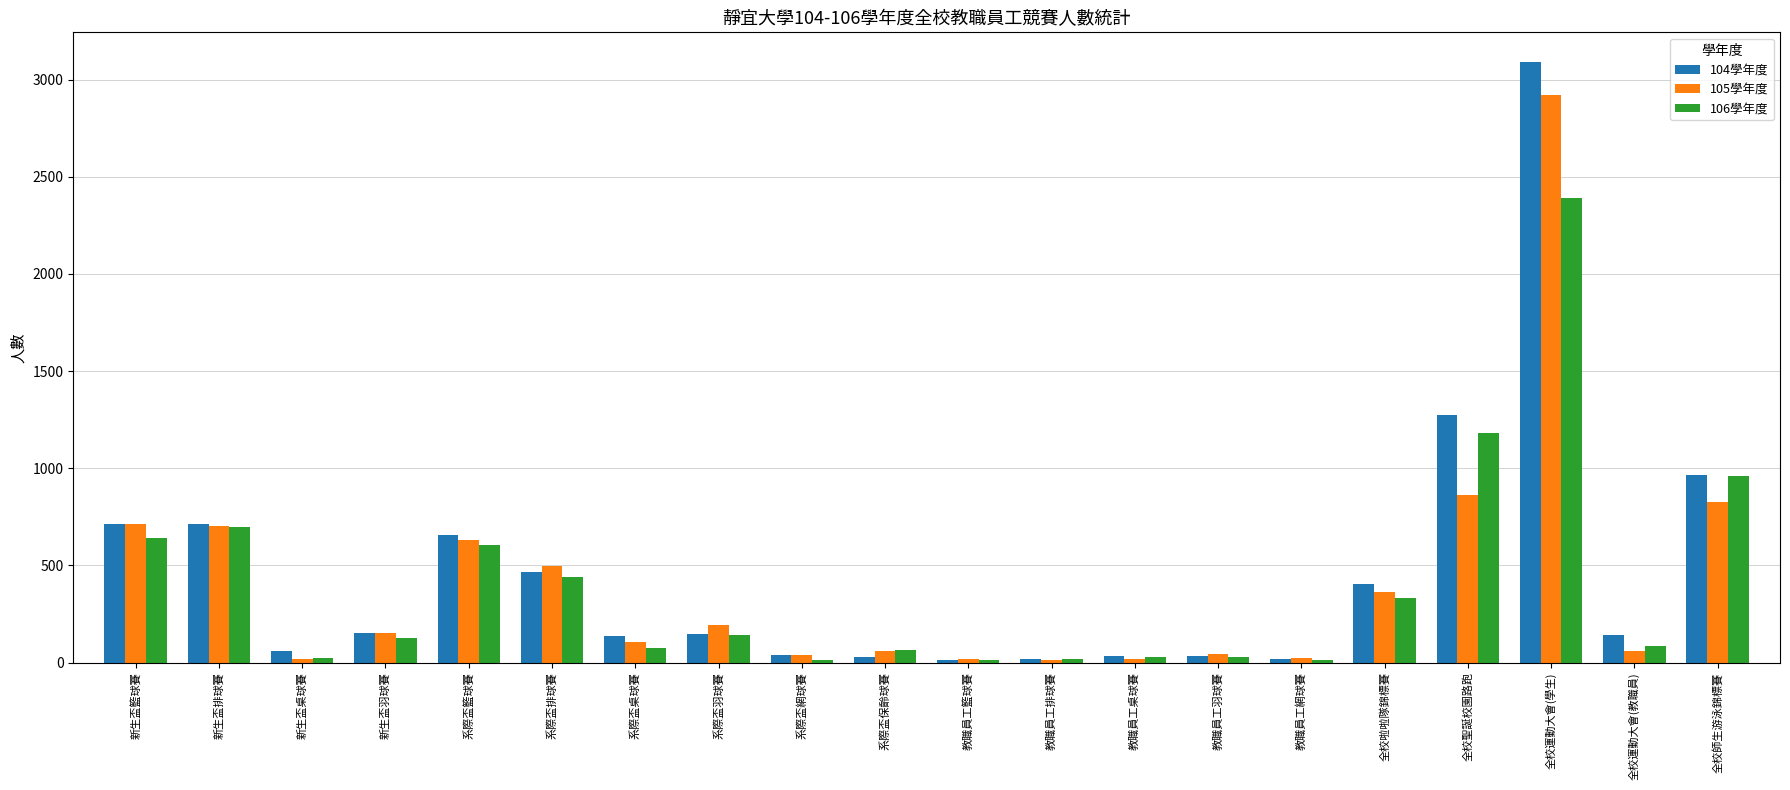

List the series in order of their peak value, lowest first.

106學年度, 105學年度, 104學年度